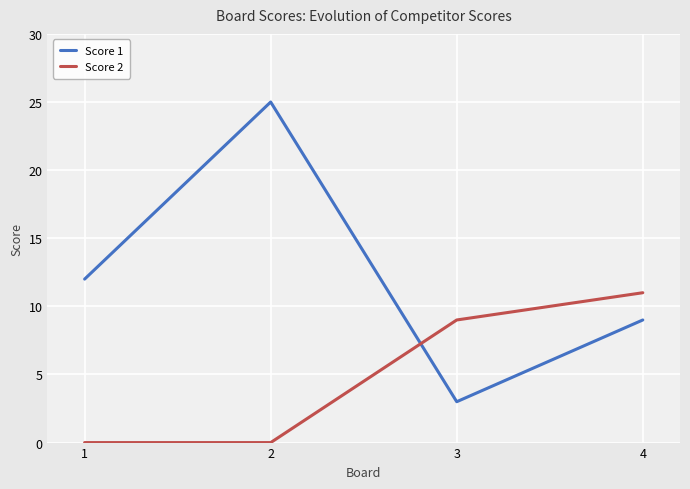

How many values in the Score 2 series are below 9?

2